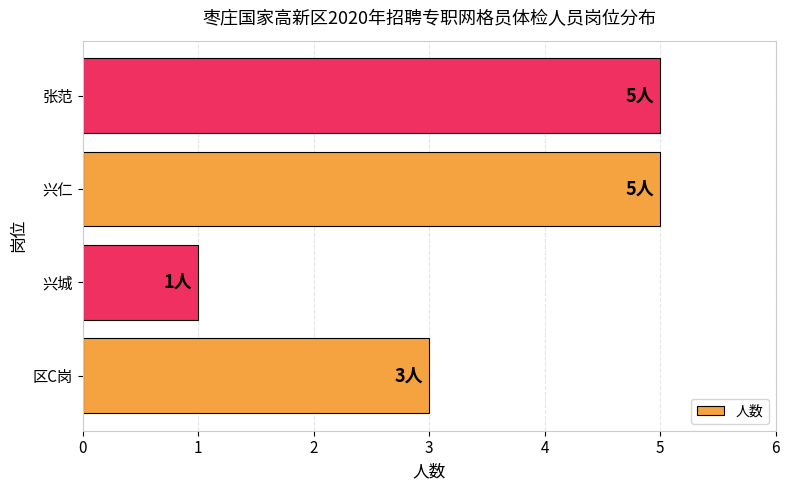

How many series are shown in this chart?

1